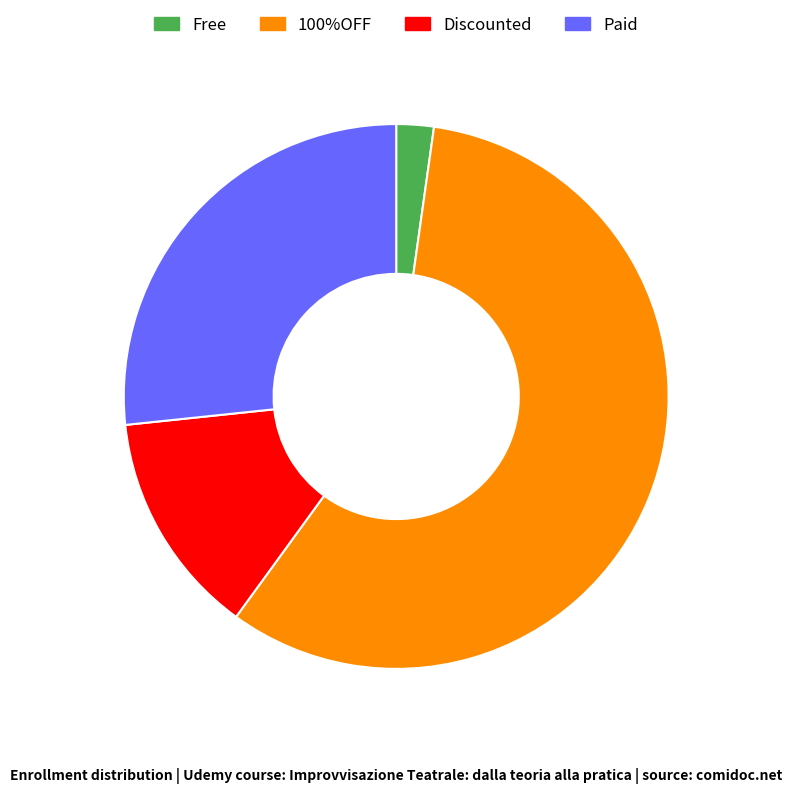

The 100%OFF slice represents 58% of the pie. True or false?

True